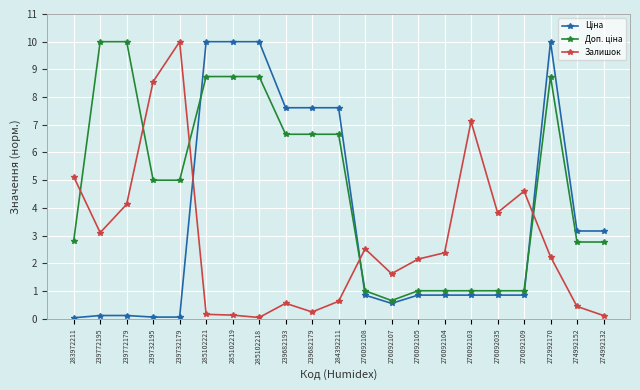

What is the difference between the highest and lowest values at 272992170?

7.8